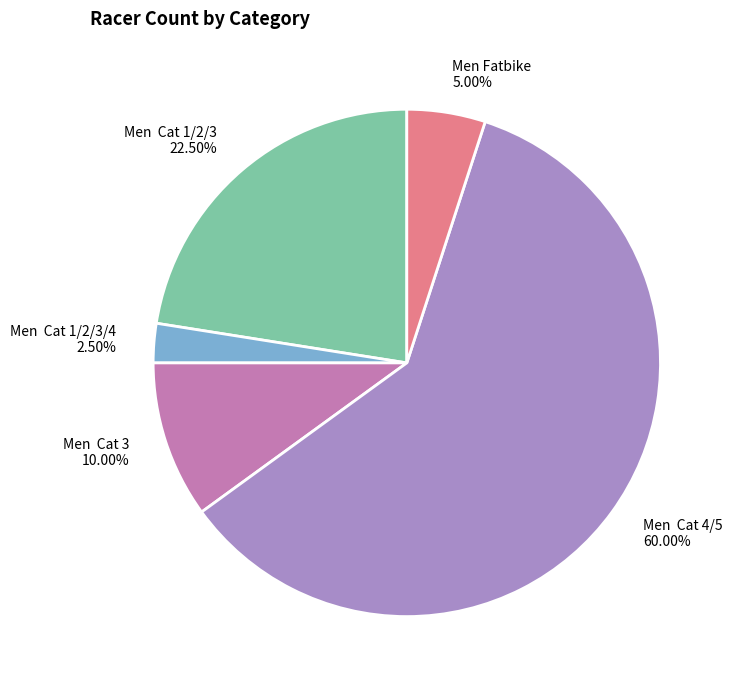

Do Men Cat 1/2/3 and Men Cat 3 together represent more than half of the pie?

No